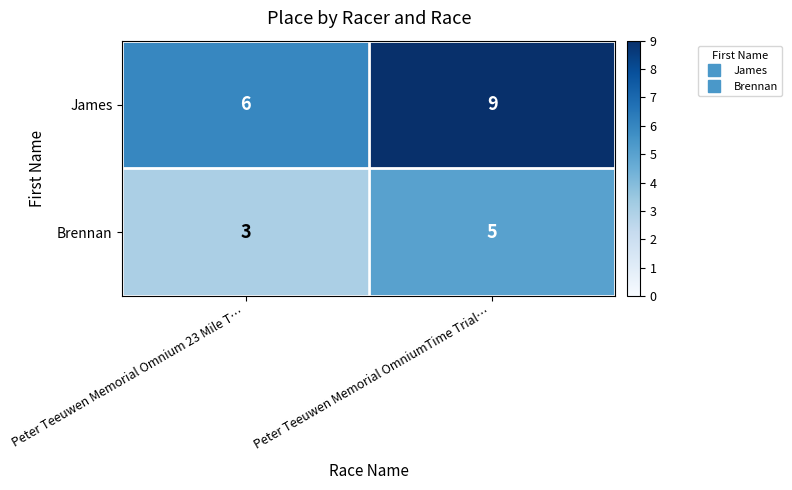

The Brennan series shows 8 at Peter Teeuwen Memorial OmniumTime Trial…. True or false?

False